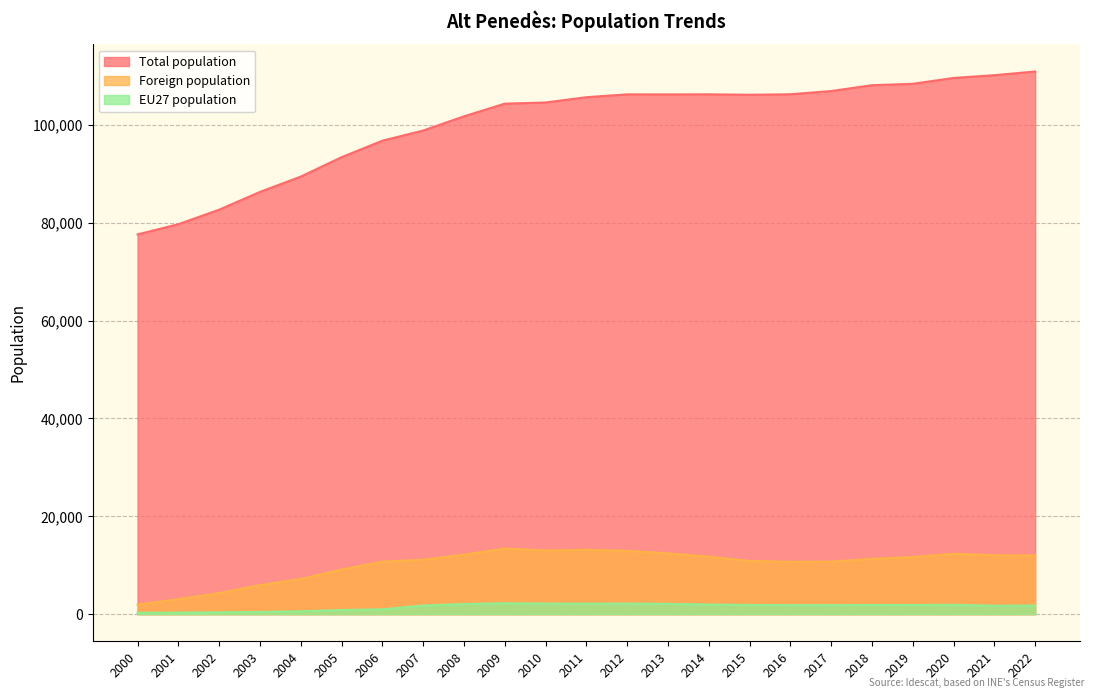

At which label does Total population reach its minimum?

2000